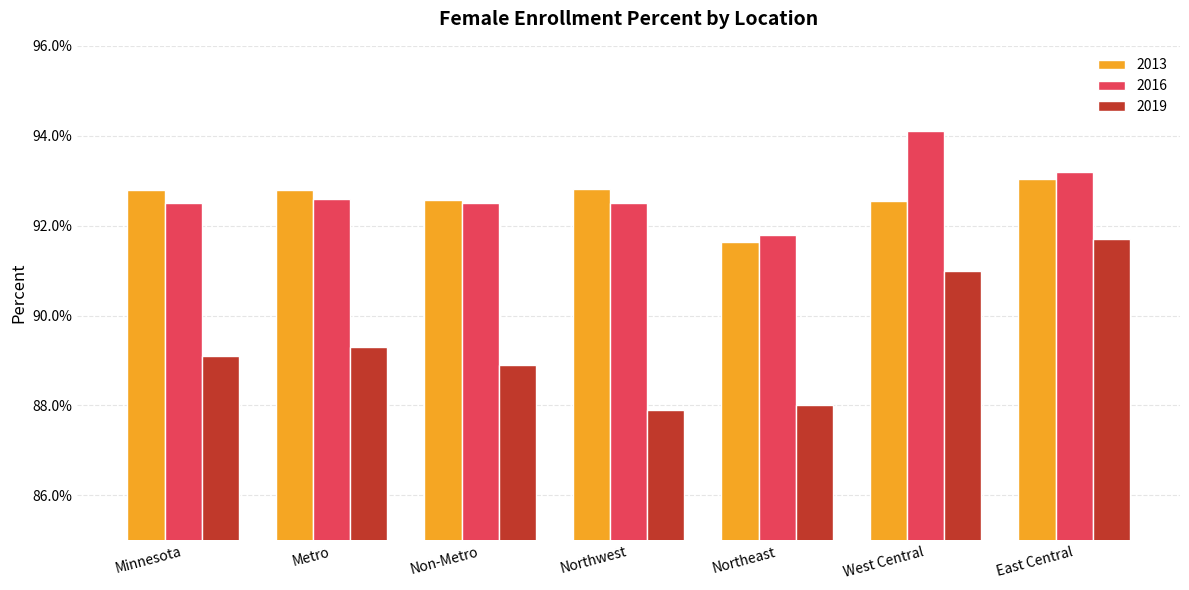

Reading left to right, extract all data points from this chart.

2013: 0.9	0.9	0.9	0.9	0.9	0.9	0.9
2016: 0.9	0.9	0.9	0.9	0.9	0.9	0.9
2019: 0.9	0.9	0.9	0.9	0.9	0.9	0.9